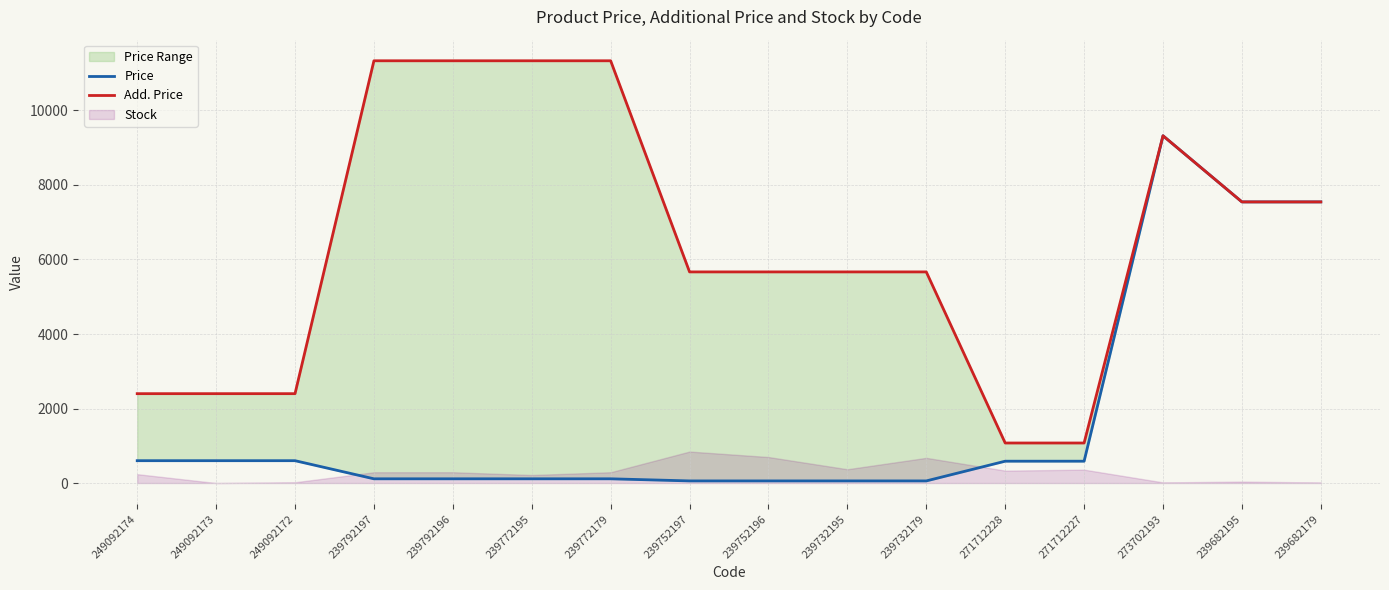

Which category has the highest value in the Price series?

273702193